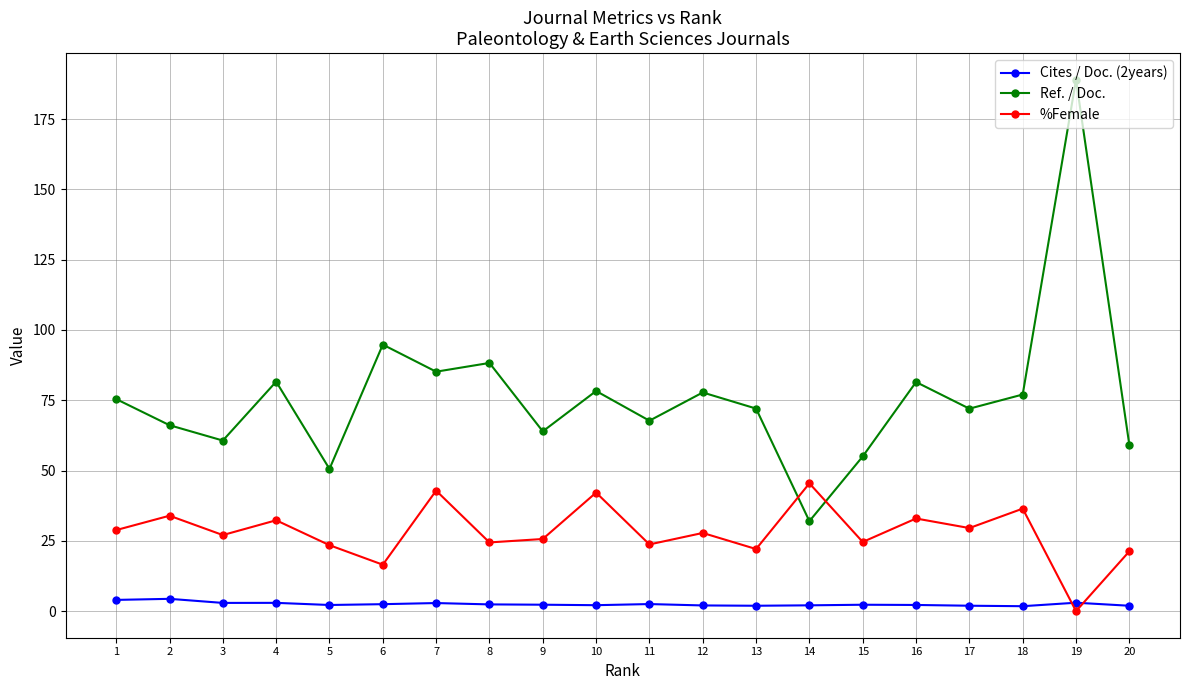

Which series changed the most between 15 and 16?

Ref. / Doc.